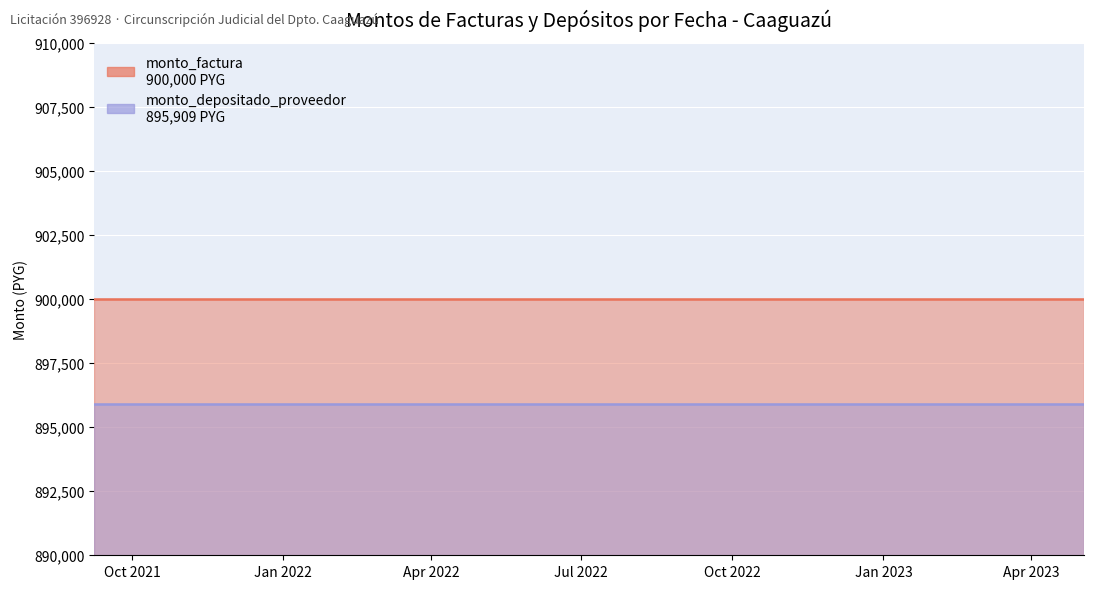

The monto_depositado_proveedor series shows 895909 at 2022-09-05. True or false?

True